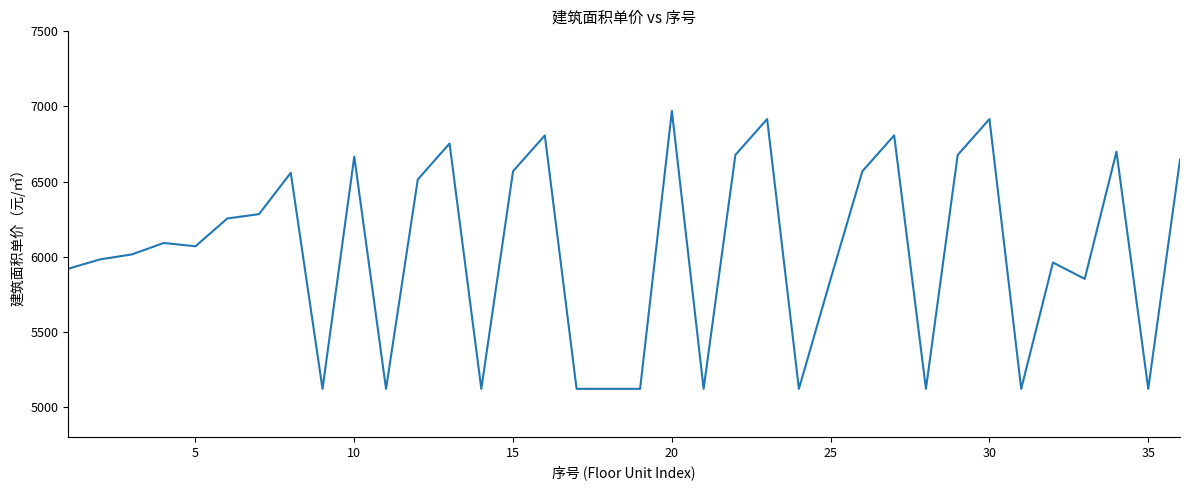

What is the minimum value shown in the chart?

5120